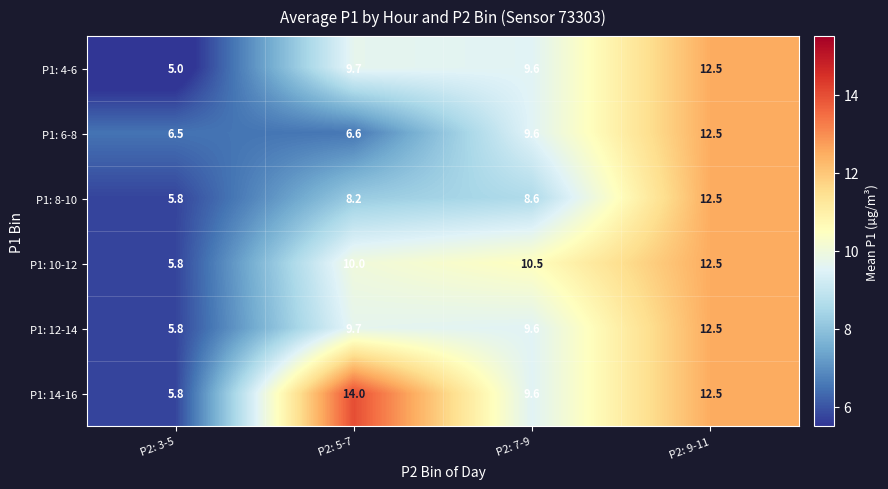

What is the difference between the maximum and minimum values in the P1: 6-8 series?

6.0